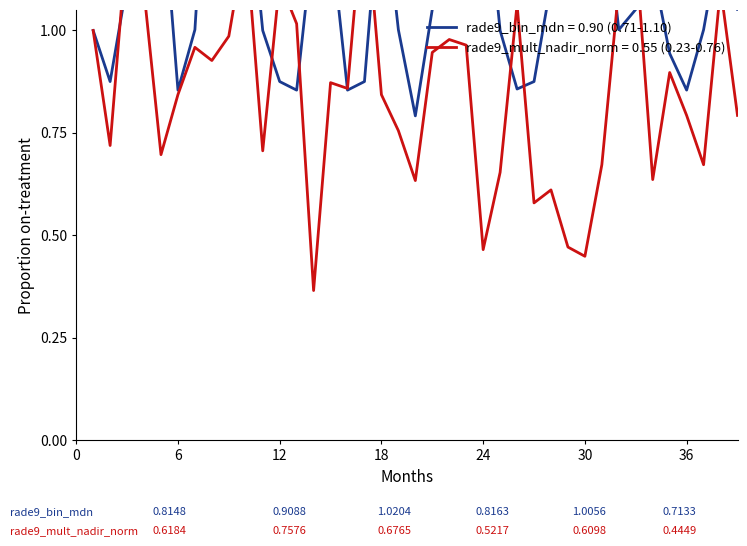

What is the total value across all series at 31?

2.0